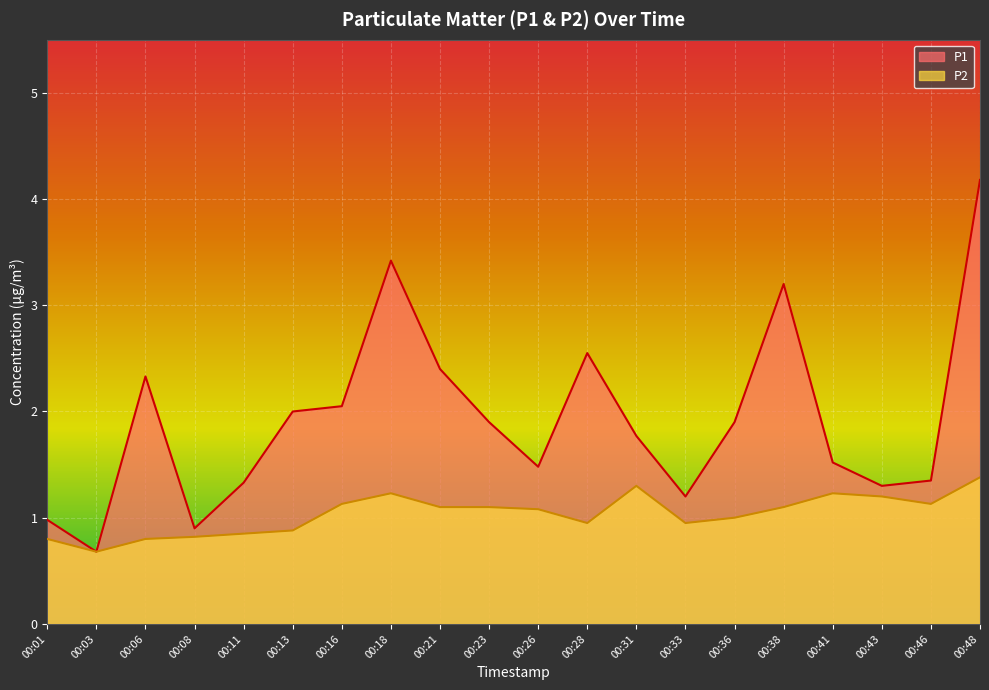

What is the sum of the P2 values at 00:13 and 00:46?

2.0